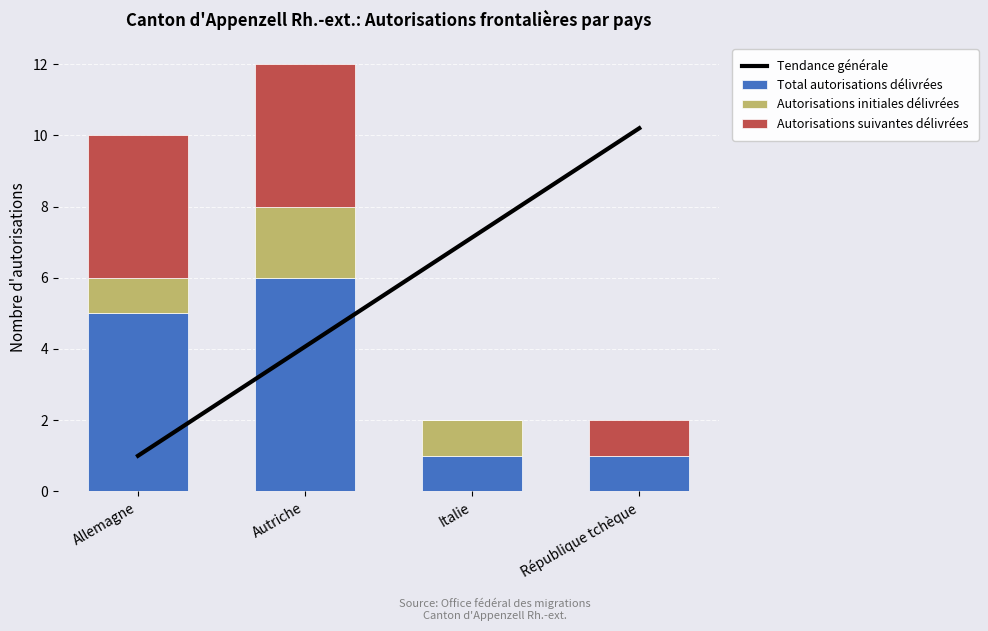

Is it true that Total autorisations délivrées equals 9 at Autriche?

False